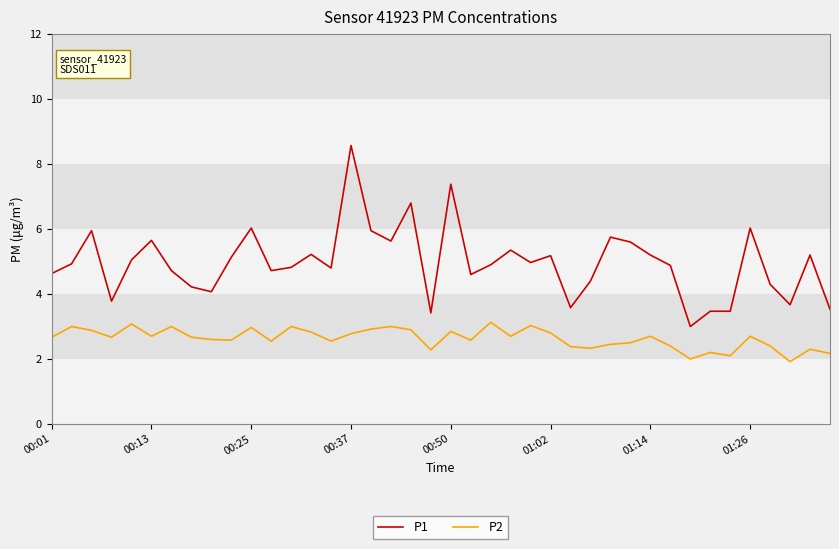

What is the lowest value of the P2 series?

1.9